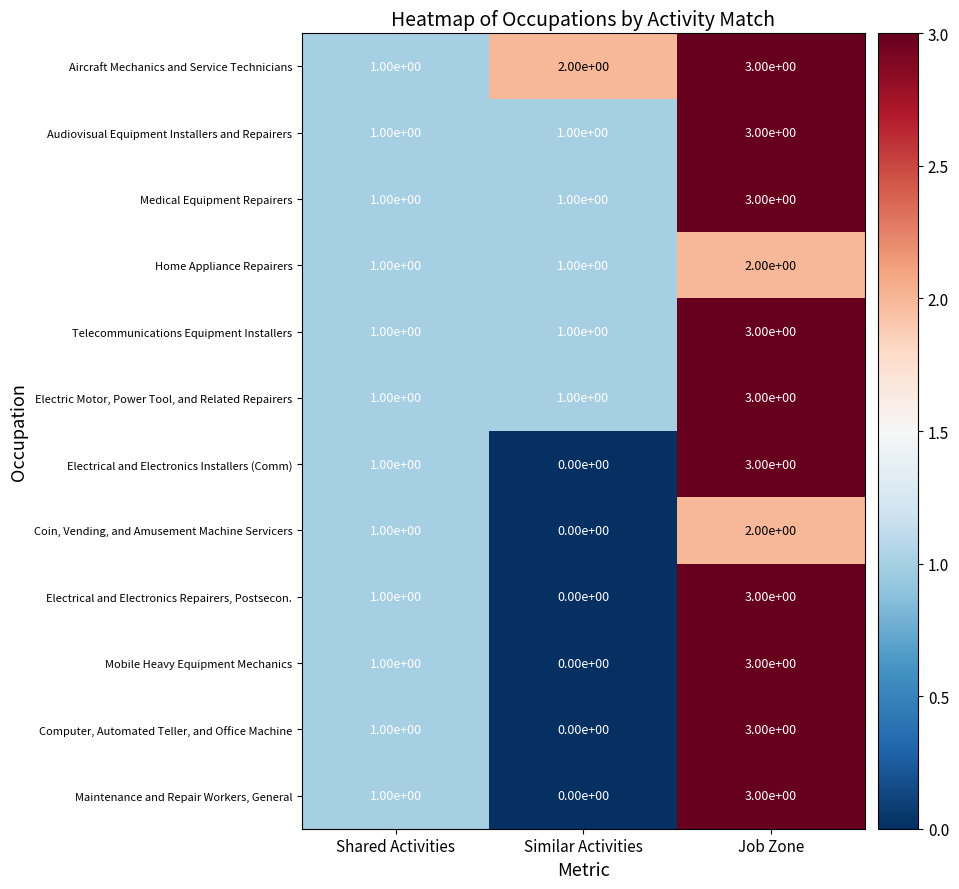

Count the Maintenance and Repair Workers, General values in the range 0 to 3.

3